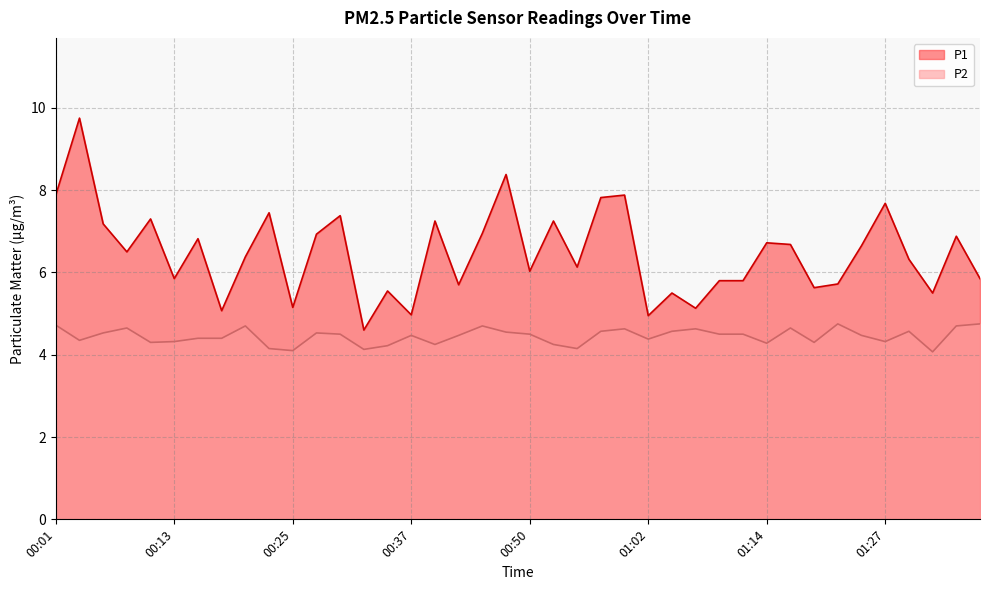

Rank the series at 00:40 from highest to lowest value.

P1, P2